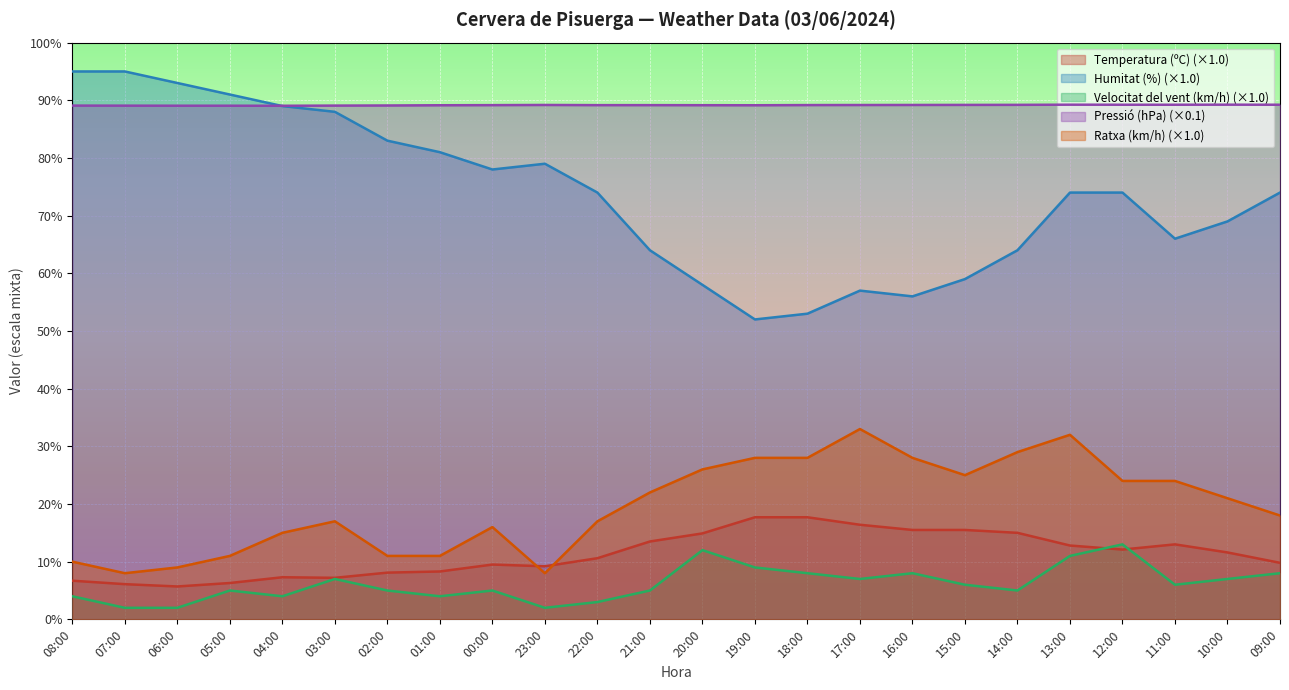

Rank the categories by Ratxa (km/h) value from lowest to highest.

07:00, 23:00, 06:00, 08:00, 05:00, 02:00, 01:00, 04:00, 00:00, 03:00, 22:00, 09:00, 10:00, 21:00, 12:00, 11:00, 15:00, 20:00, 19:00, 18:00, 16:00, 14:00, 13:00, 17:00